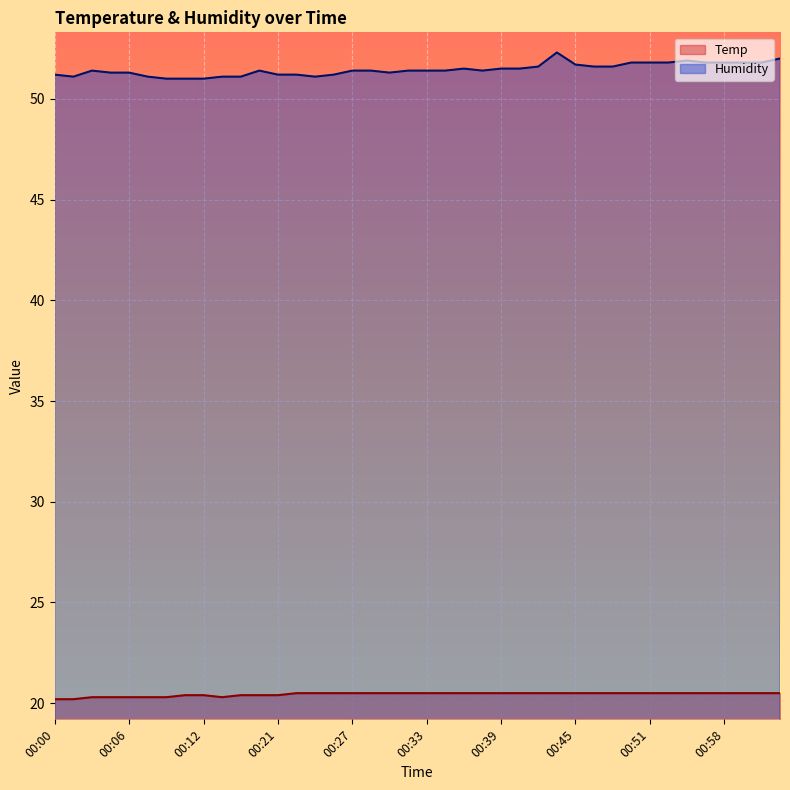

What are all the series names shown in the legend?

Temp, Humidity